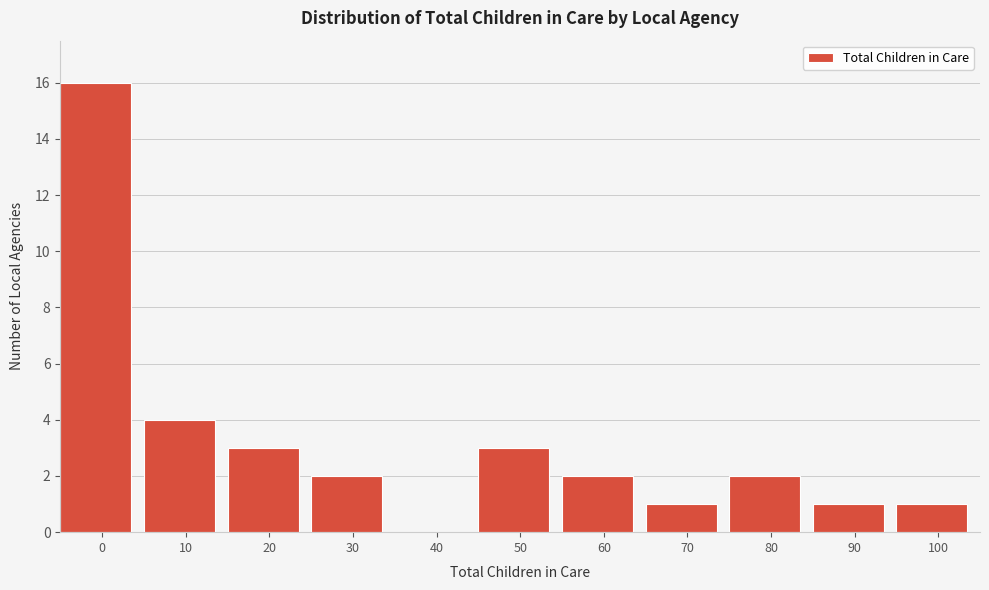

Reading left to right, list all the values displayed in this chart.

0=16	10=4	20=3	30=2	40=0	50=3	60=2	70=1	80=2	90=1	100=1